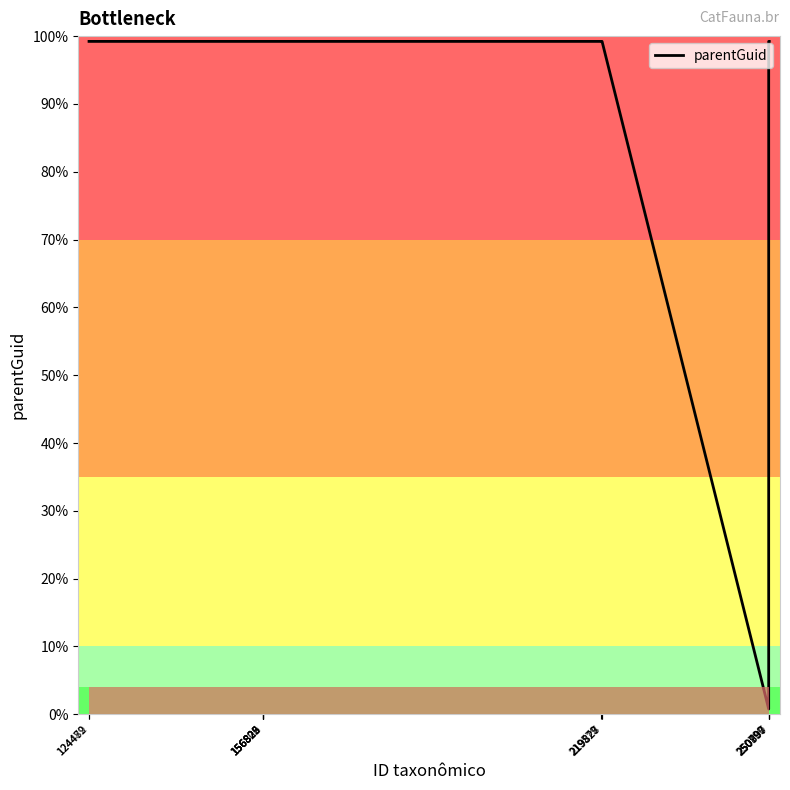

Does the chart have visible grid lines?

No